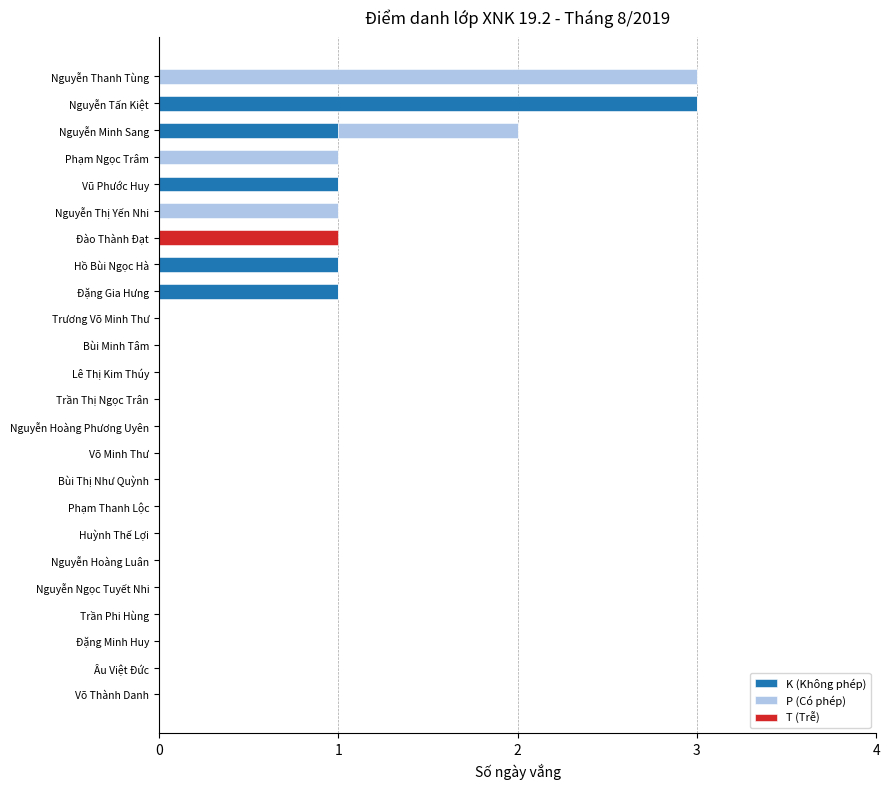

The K (Không phép) series shows -2 at Bùi Thị Như Quỳnh. True or false?

False